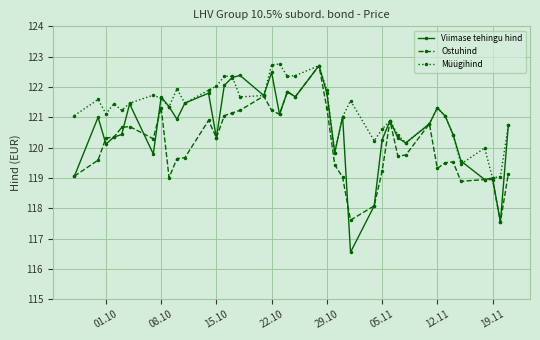

Which series has the widest spread of values?

Viimase tehingu hind